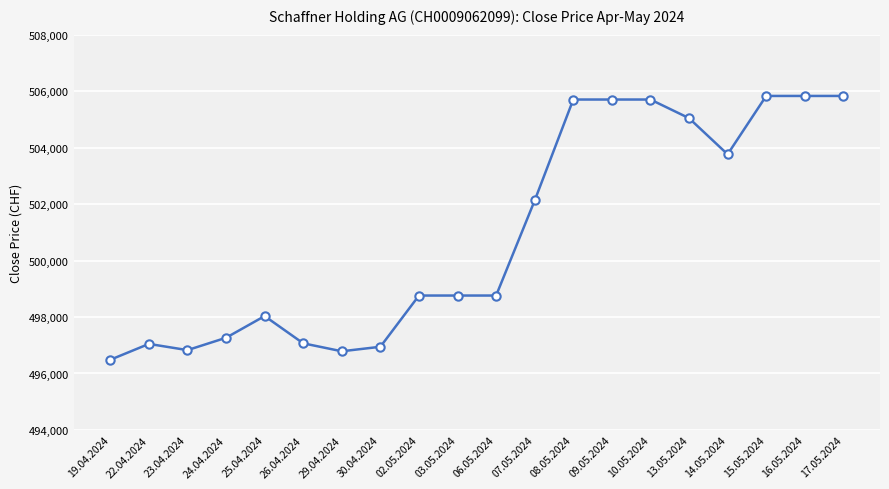

Between 23.04.2024 and 02.05.2024, which is larger?

02.05.2024